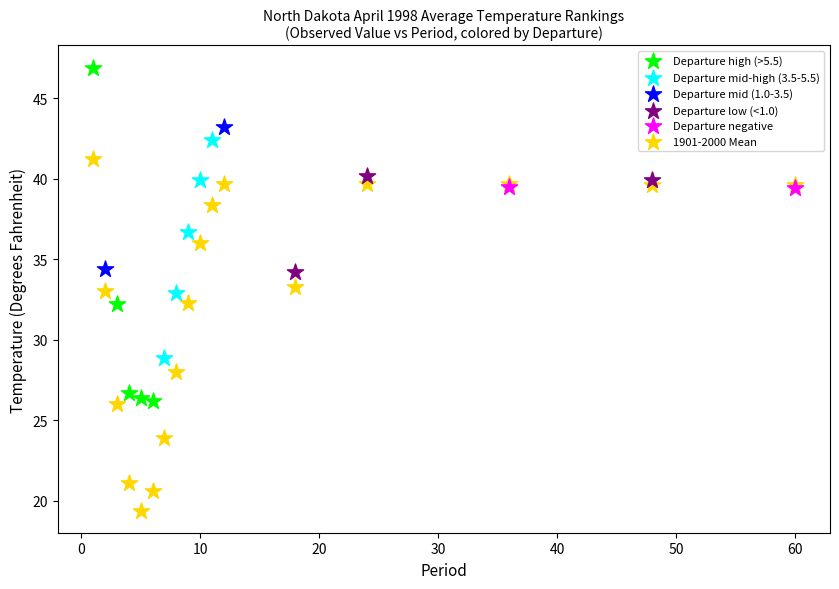

What are all the series names shown in the legend?

Departure high (>5.5), Departure mid-high (3.5-5.5), Departure mid (1.0-3.5), Departure low (<1.0), Departure negative, 1901-2000 Mean